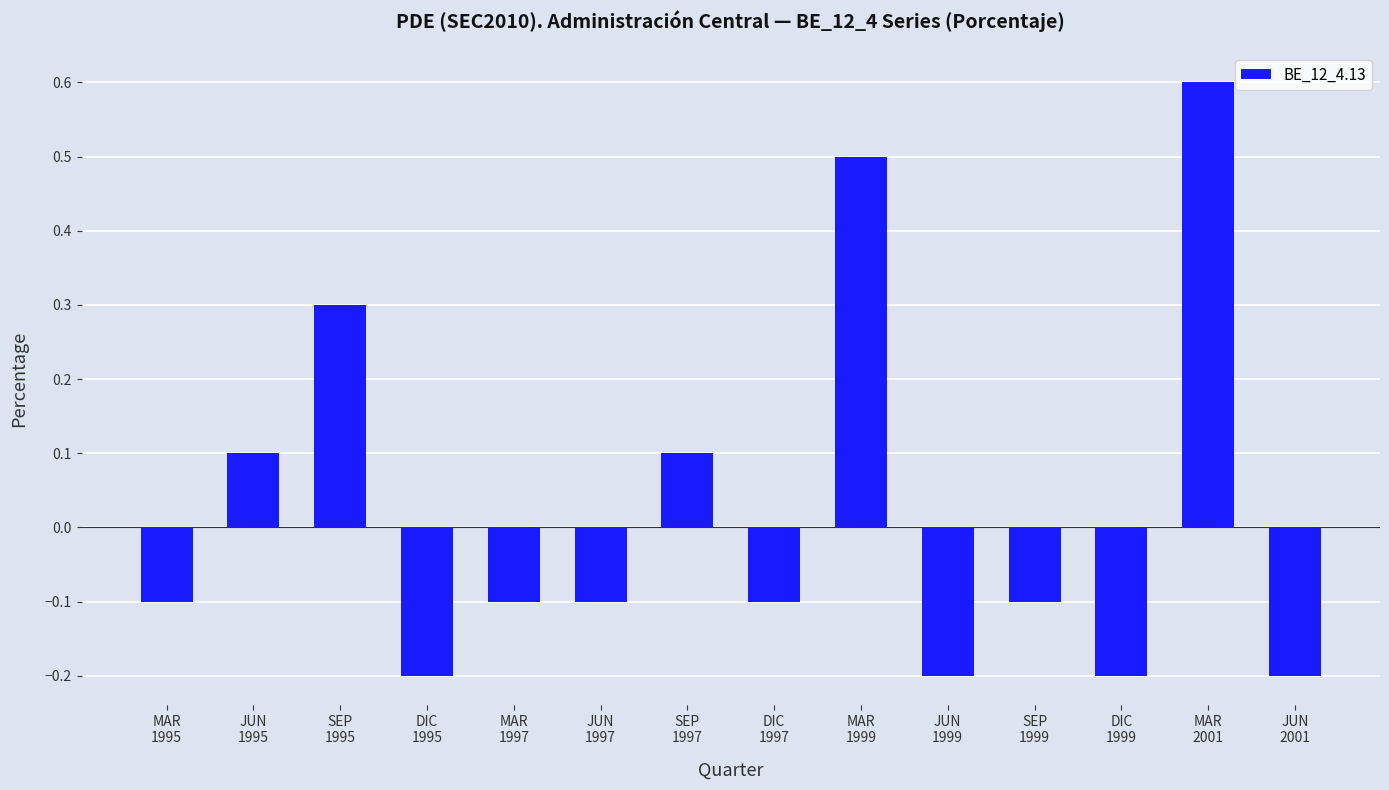

What value does the data have at MAR
2001?

0.6